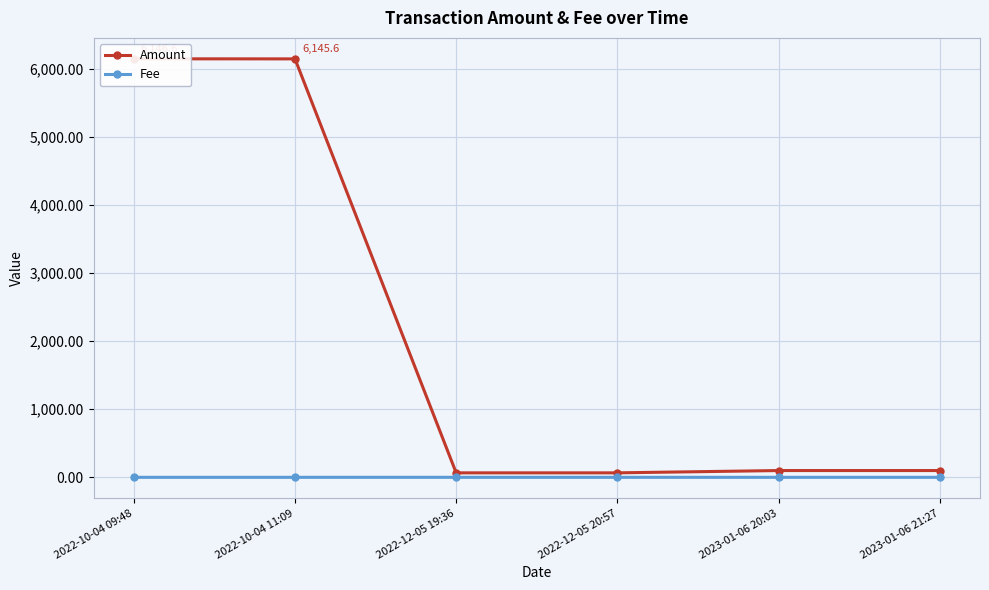

How many interior local valleys does the Amount series have?

1